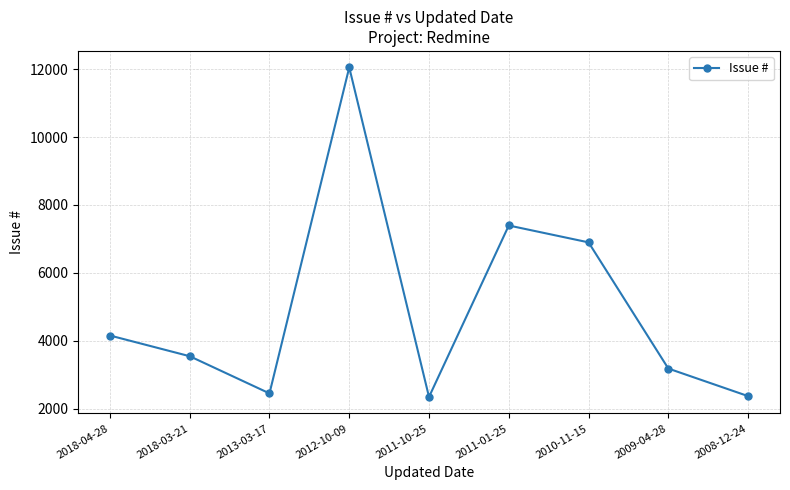

How many interior local peaks (higher than both neighbors) does the data have?

2